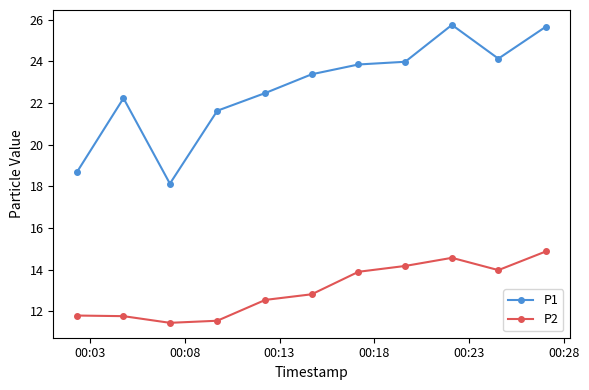

True or false: P2 and P1 intersect in this chart.

False